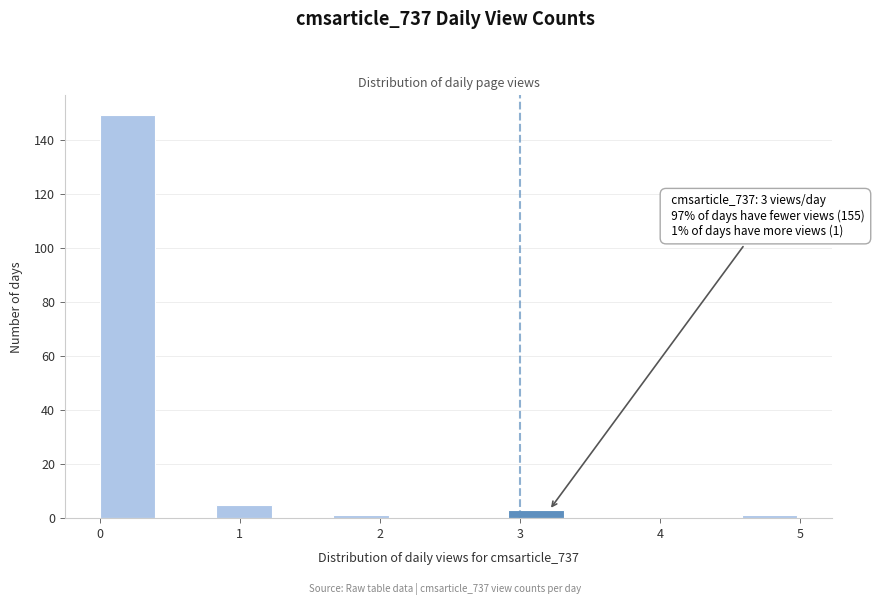

Which range on the x-axis has the tallest bar?

0.0 to 0.4